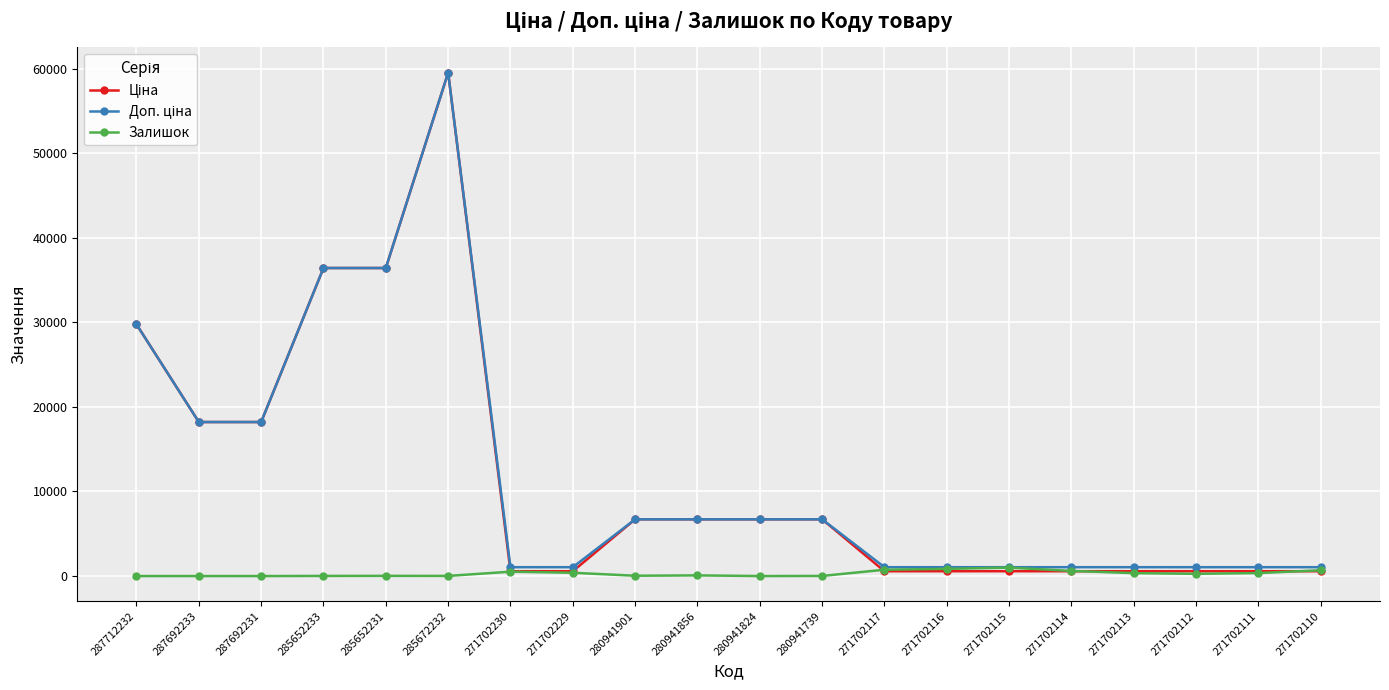

What is the spread (max minus min) of values at 280941901?

6671.2